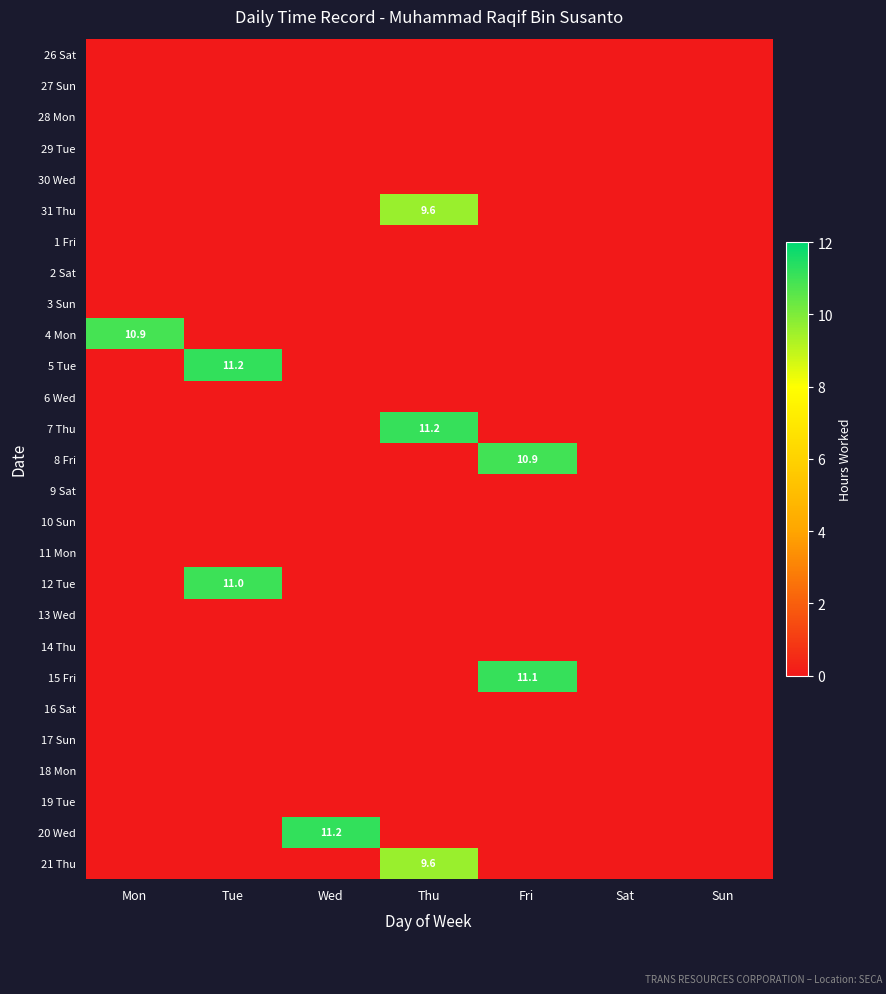

The 27 Sun series shows 0.0 at Sat. True or false?

True